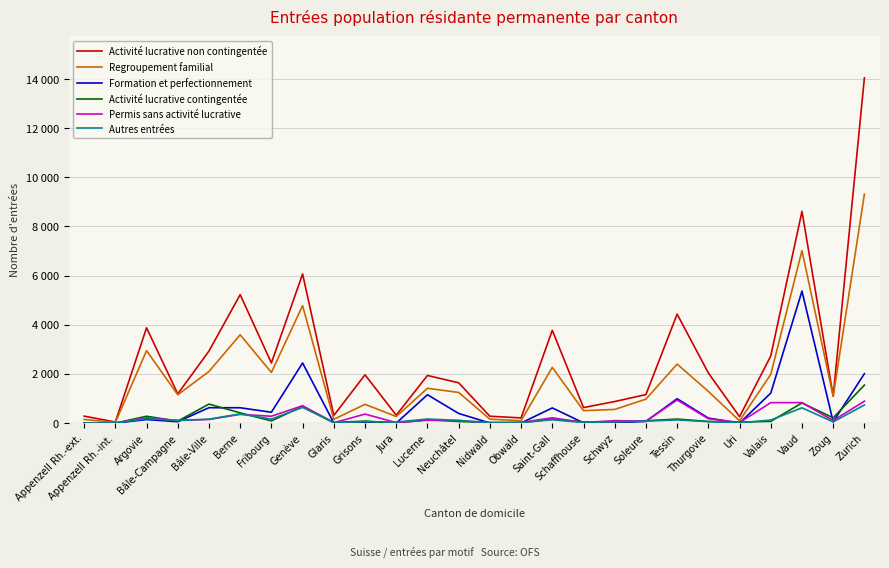

Is this an area chart (filled region under the line)?

No